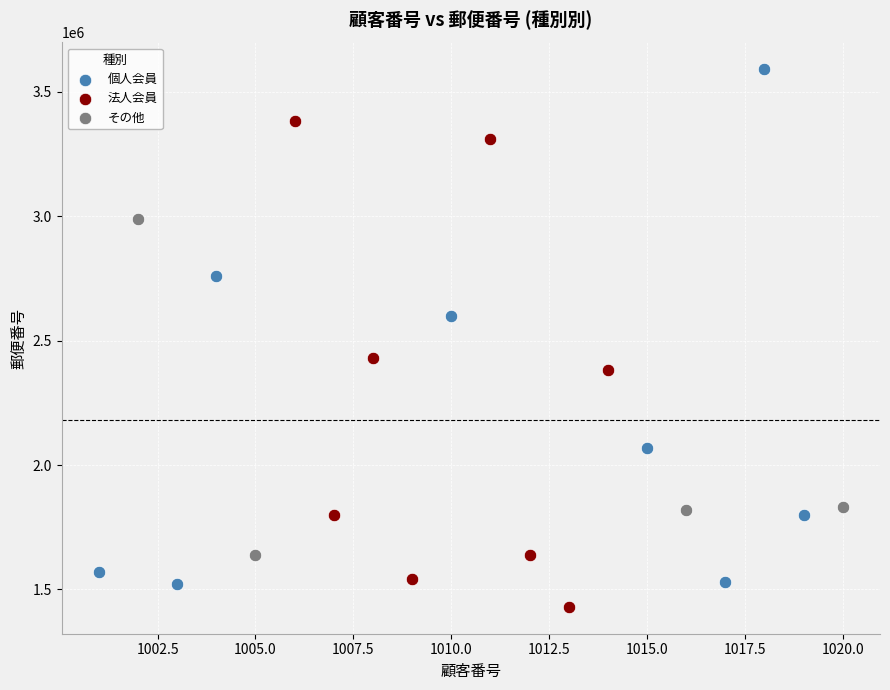

Which series has the largest Y range (max minus min)?

個人会員